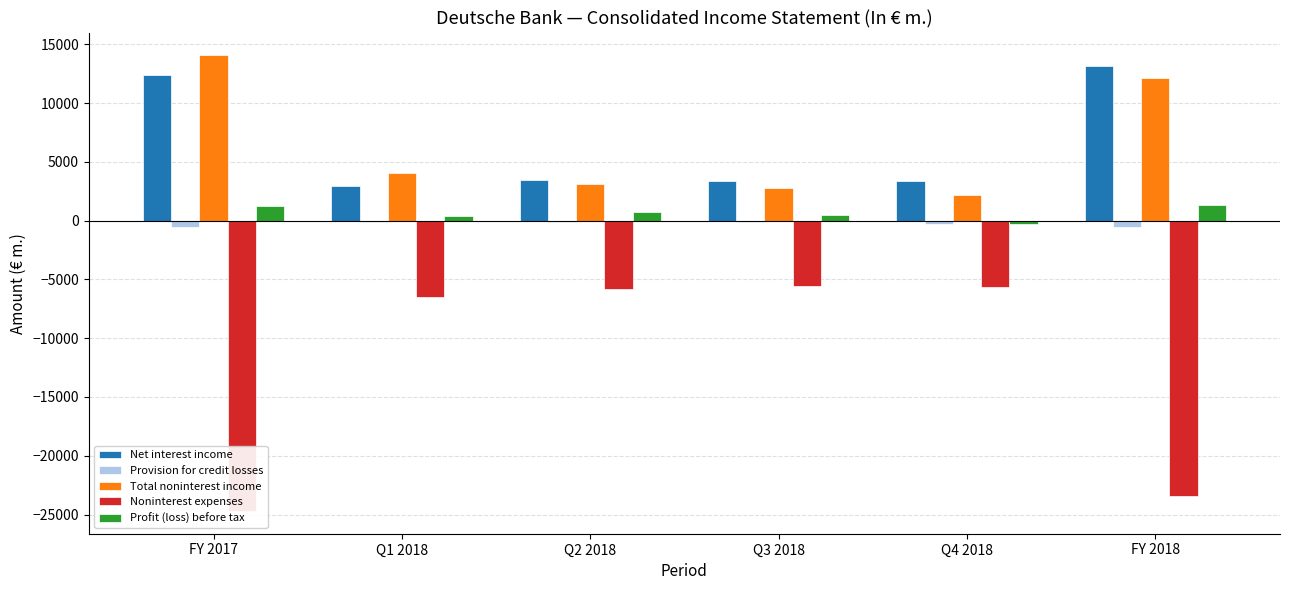

At which label is Provision for credit losses closest to -306?

Q4 2018